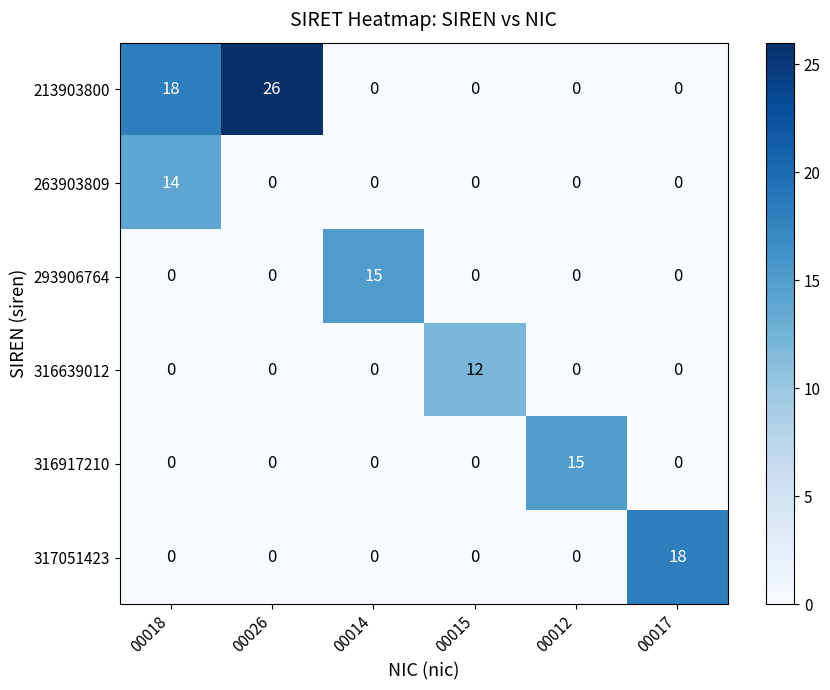

The 213903800 series shows -18 at 00015. True or false?

False